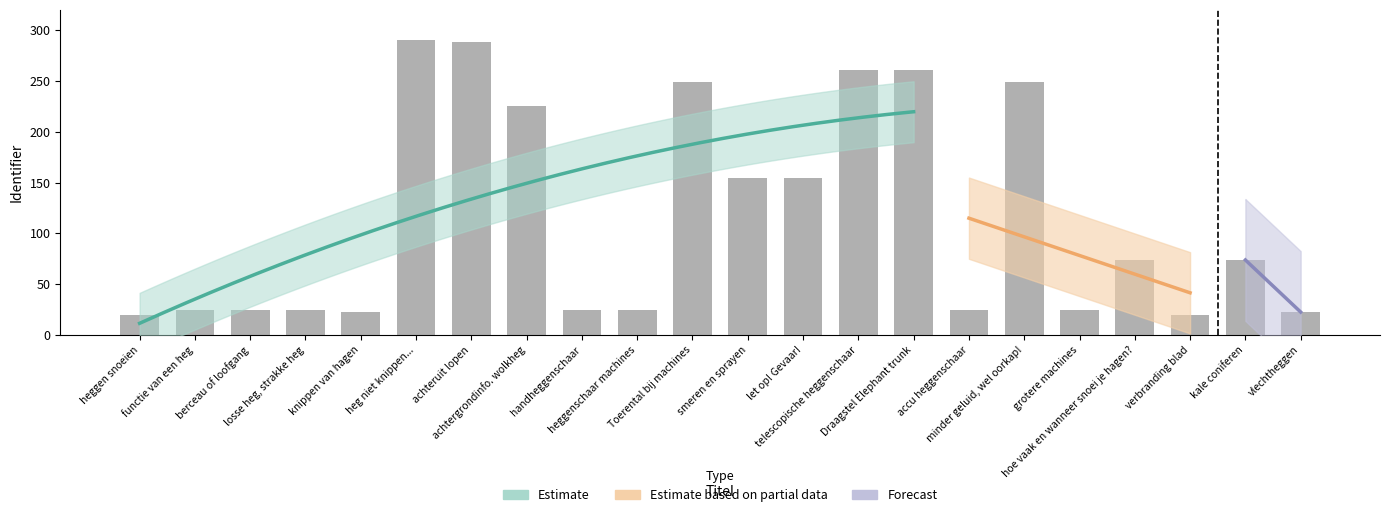

Which label corresponds to the largest value in the chart?

heg niet knippen...